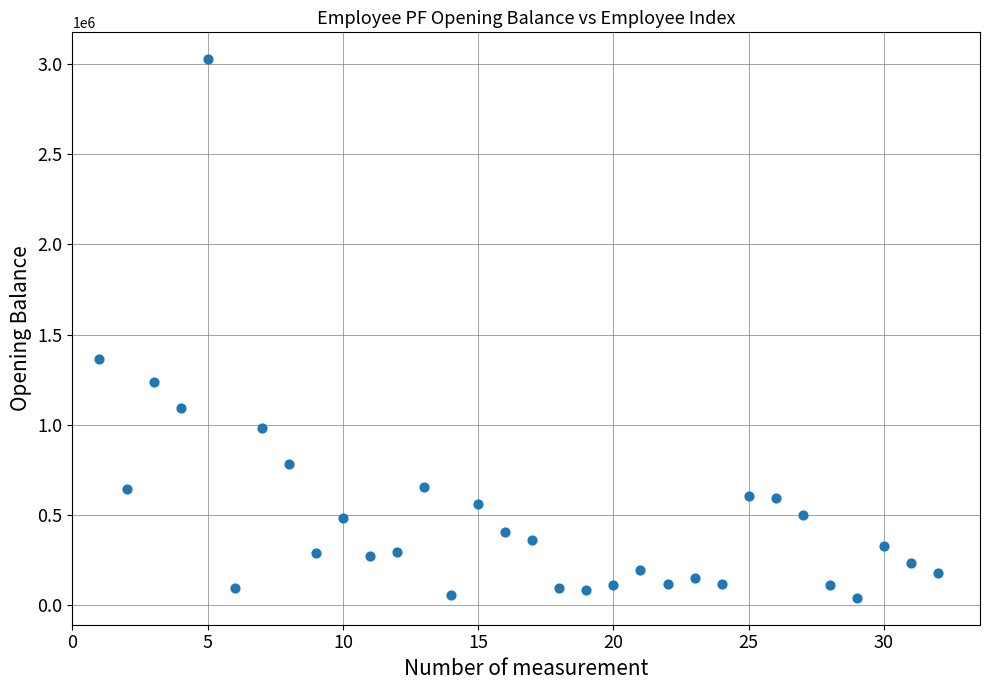

What Y value in the scatter plot is closest to 1533151?

1364372.6